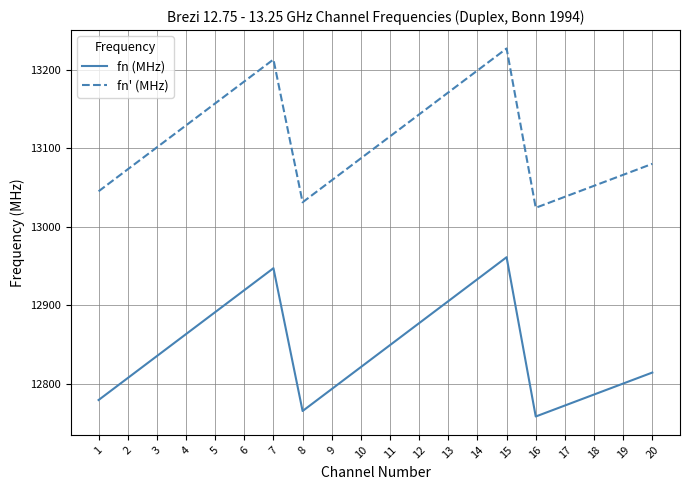

Where is fn (MHz) nearest to the value 12859?

4